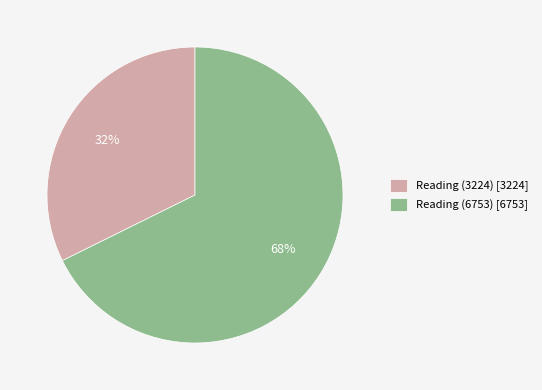

Is Reading (6753) the majority of the pie?

Yes